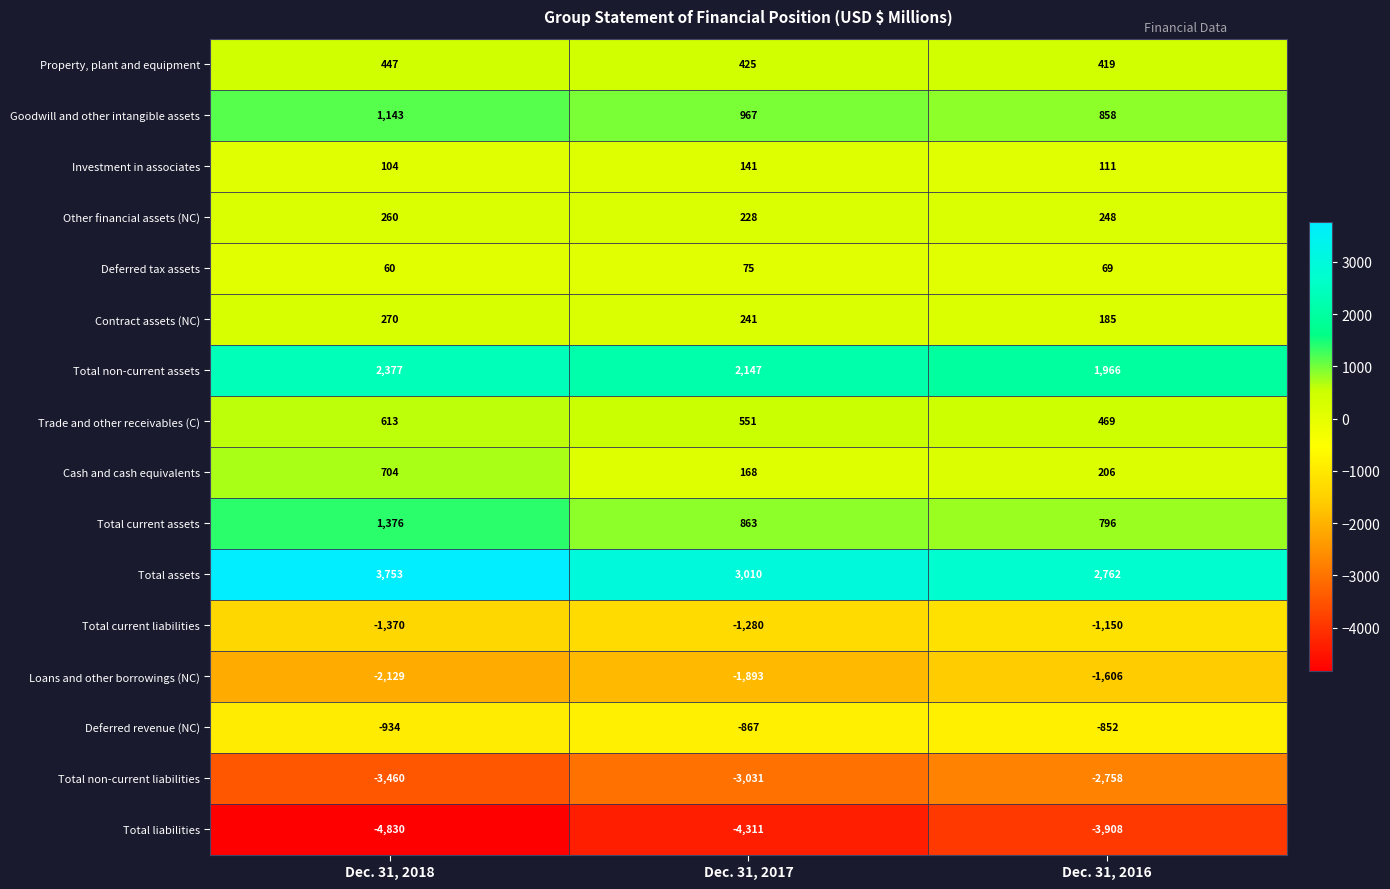

What is the difference between the maximum and minimum values in the Investment in associates series?

37